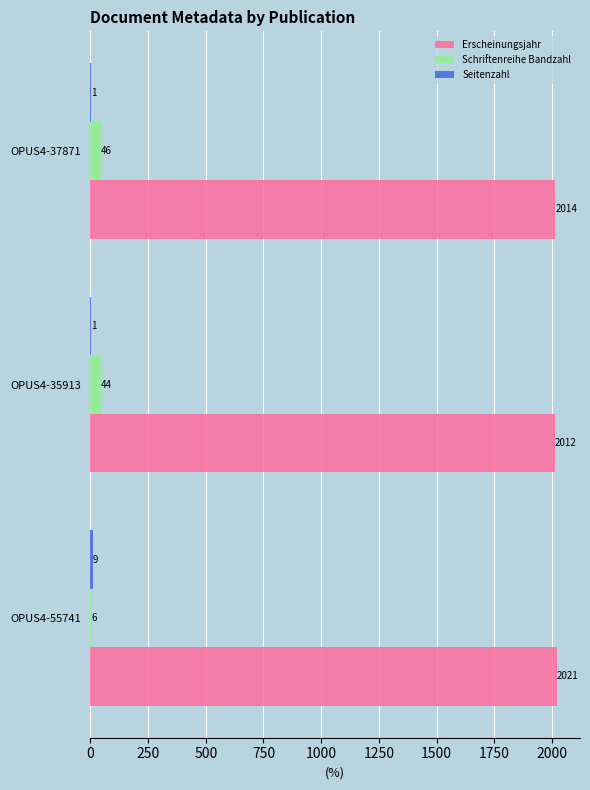

What is the sum of all Schriftenreihe Bandzahl values?

96